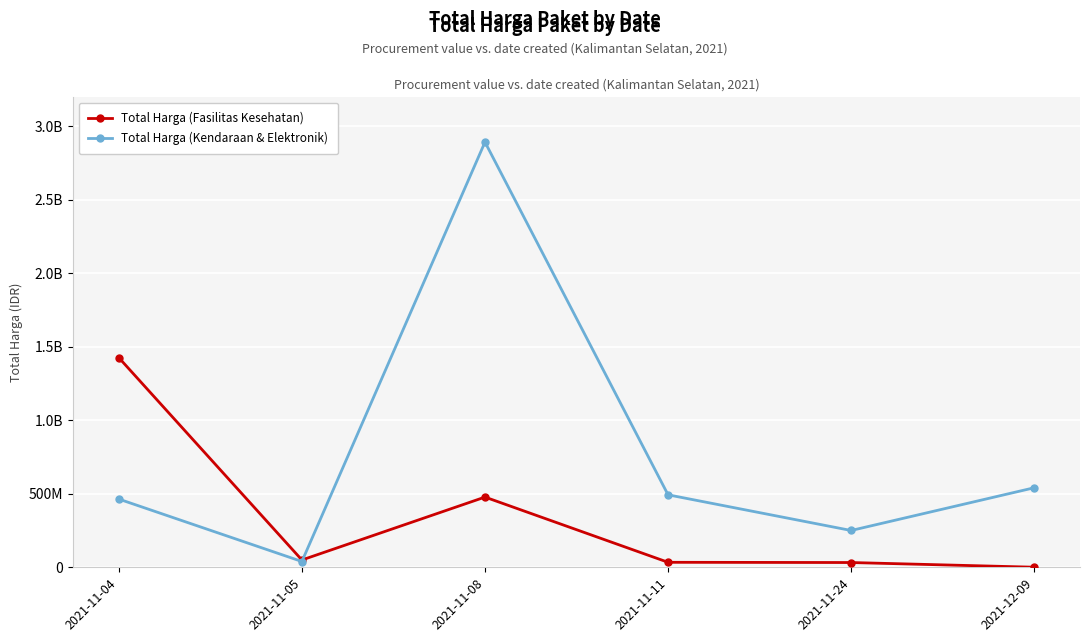

What are all the series names shown in the legend?

Total Harga (Fasilitas Kesehatan), Total Harga (Kendaraan & Elektronik)